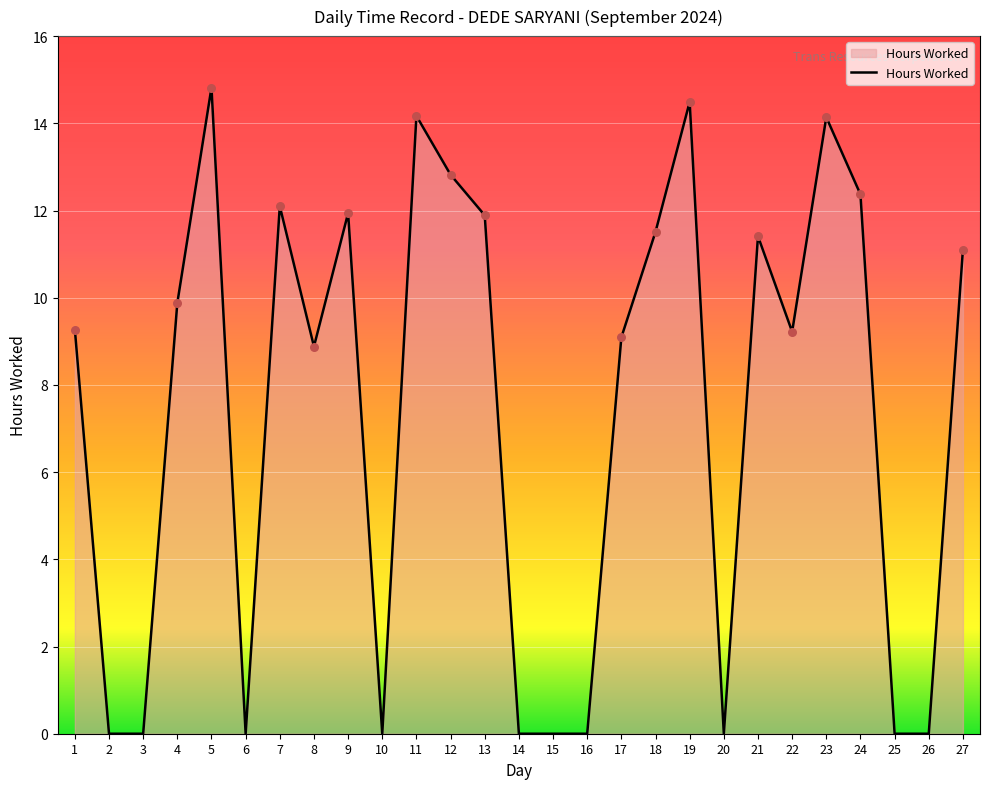

Between 27 and 22, which is larger?

27